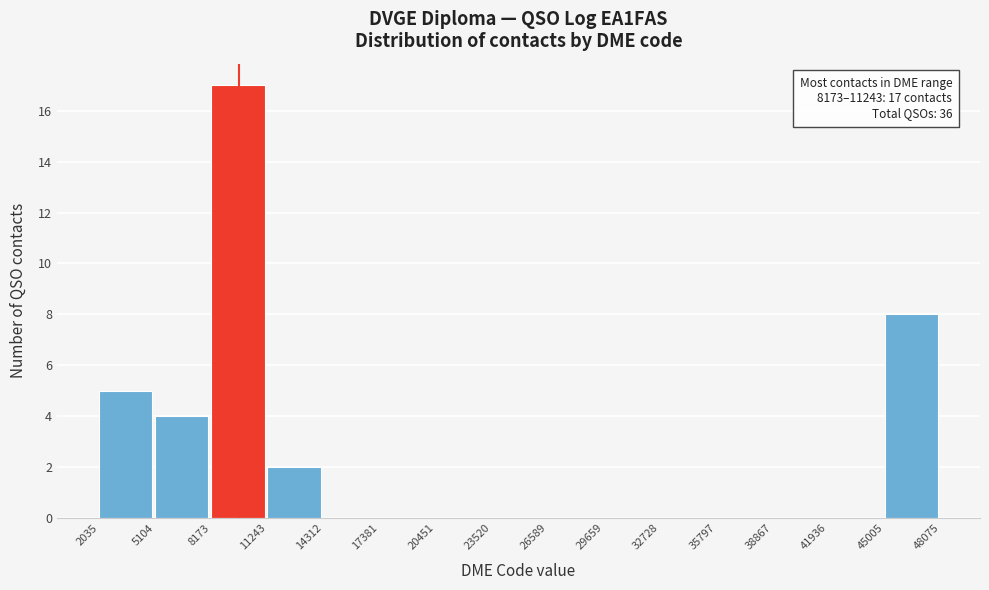

Over which range of the x-axis is the bar tallest?

8173 to 11243